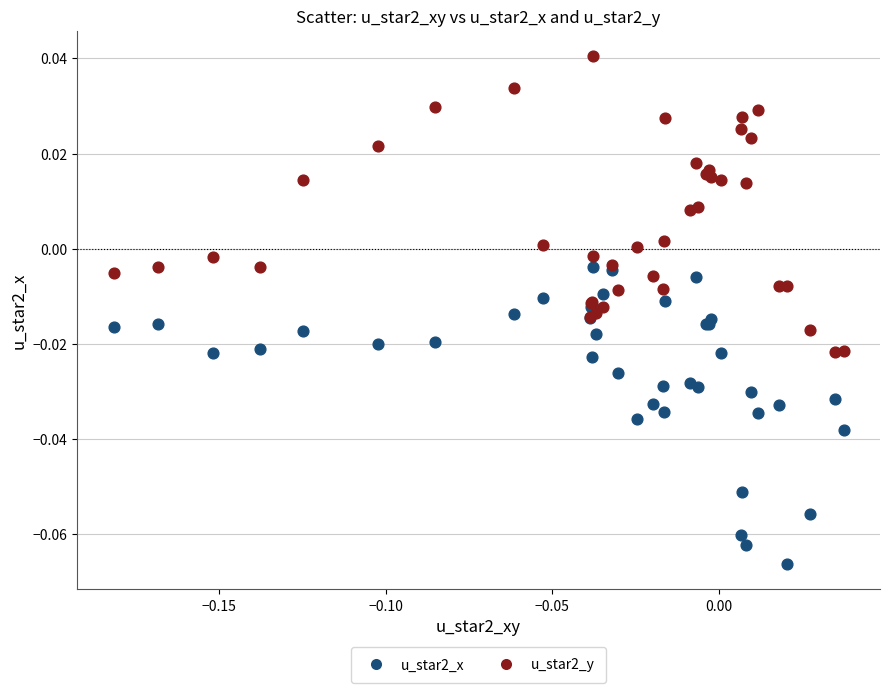

Which series reaches the minimum Y coordinate?

u_star2_x